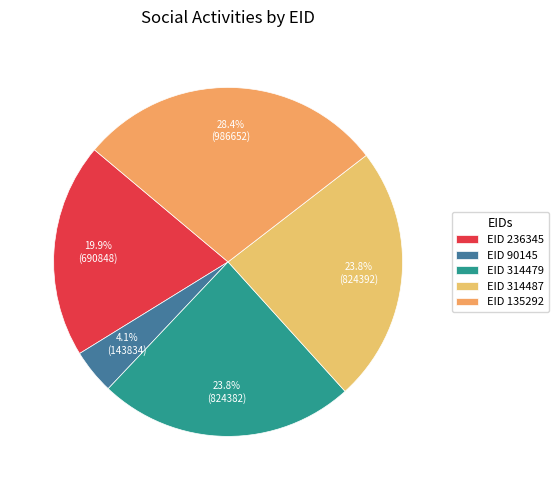

What is the largest slice in the pie chart?

EID 135292